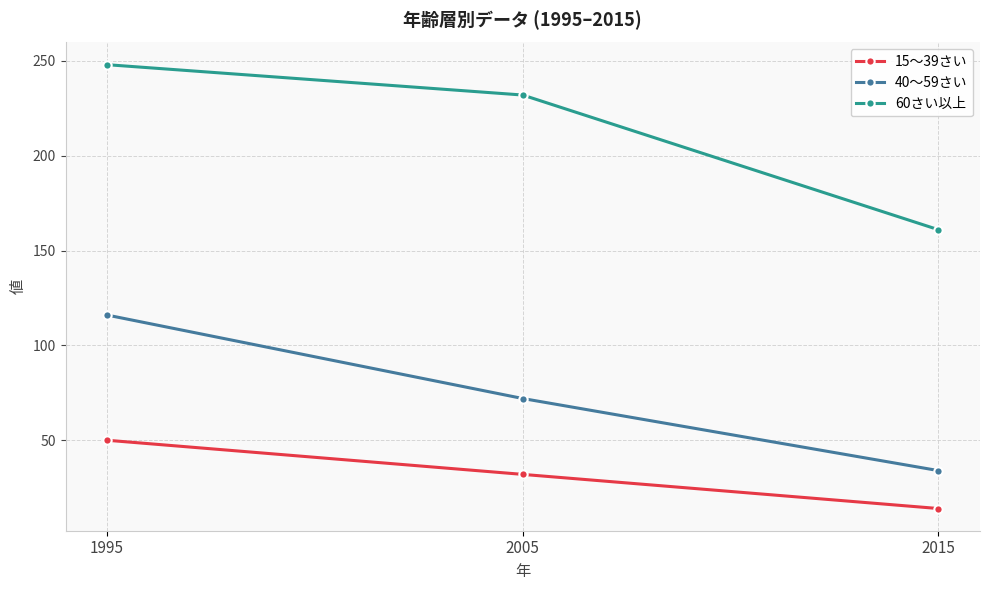

What is the difference between the maximum and second lowest values in the 40～59さい series?

44